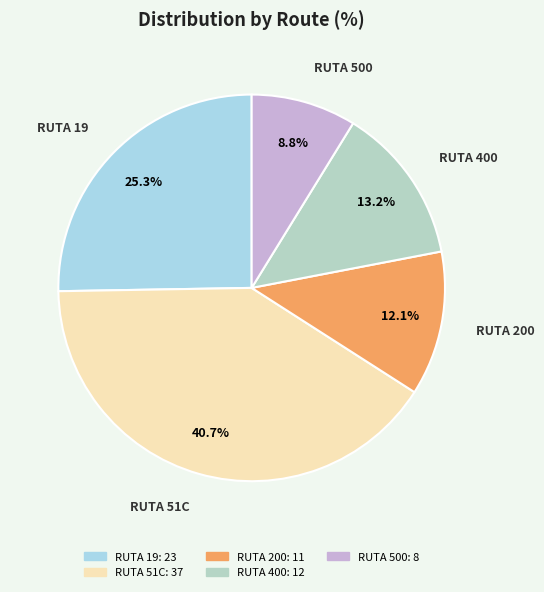

Which slice is the smallest?

RUTA 500